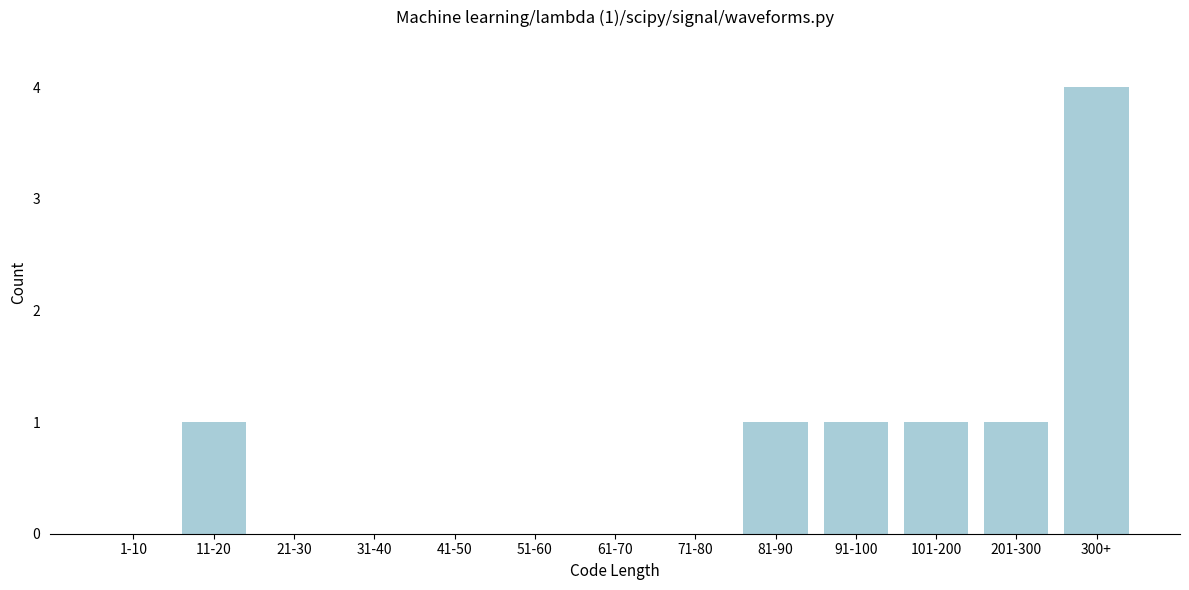

Reading left to right, transcribe all the data shown in this chart.

1-10=0	11-20=1	21-30=0	31-40=0	41-50=0	51-60=0	61-70=0	71-80=0	81-90=1	91-100=1	101-200=1	201-300=1	300+=4